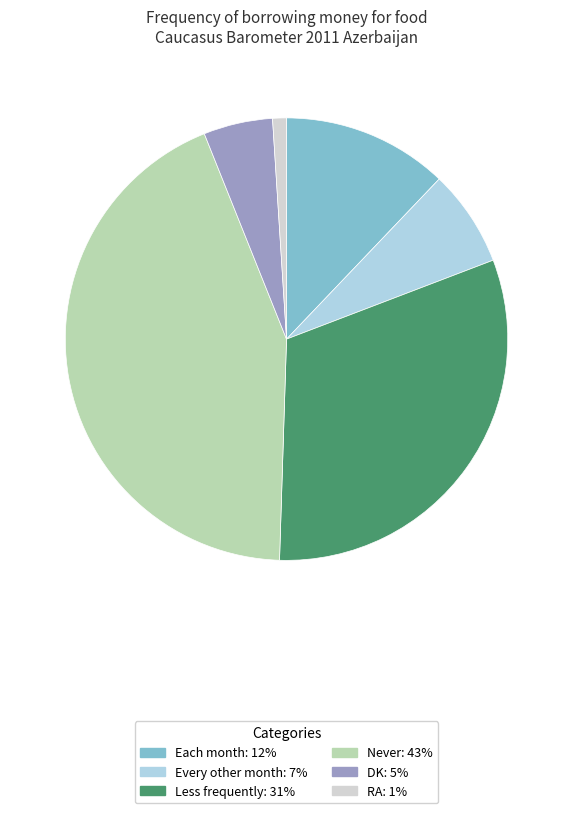

Which category has the biggest portion of the pie?

Never